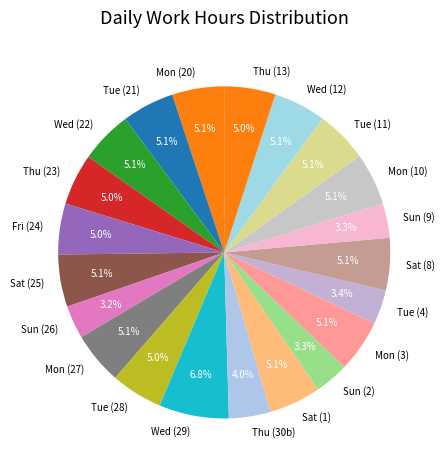

Which slice is the largest?

Wed (29)